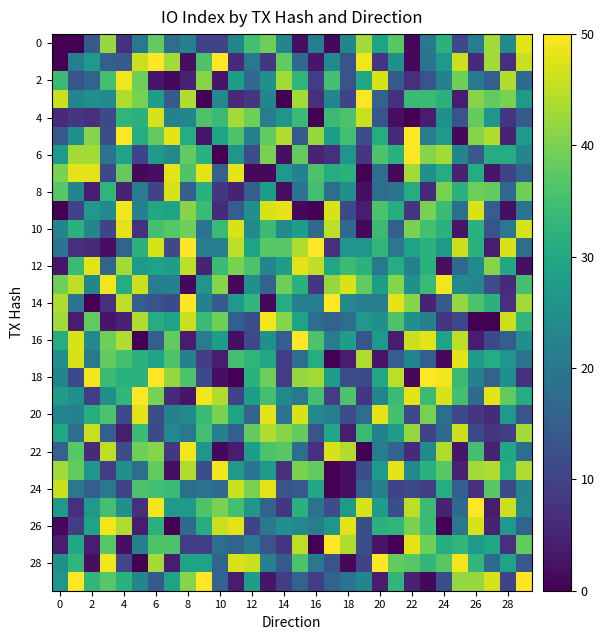

At how many categories does at least one series exceed 45?

30